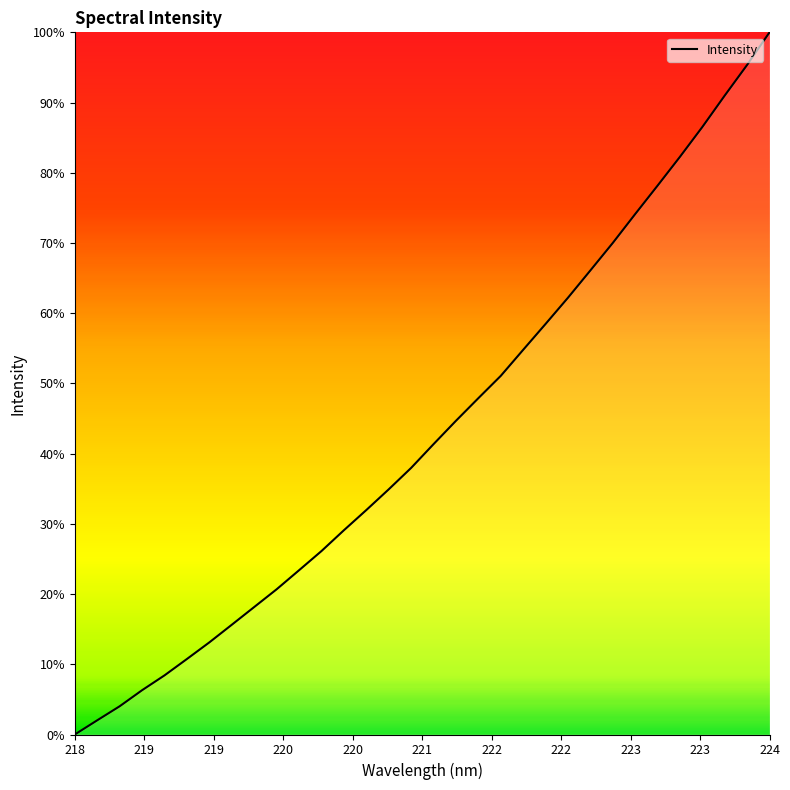

How many lines are shown in the chart?

1